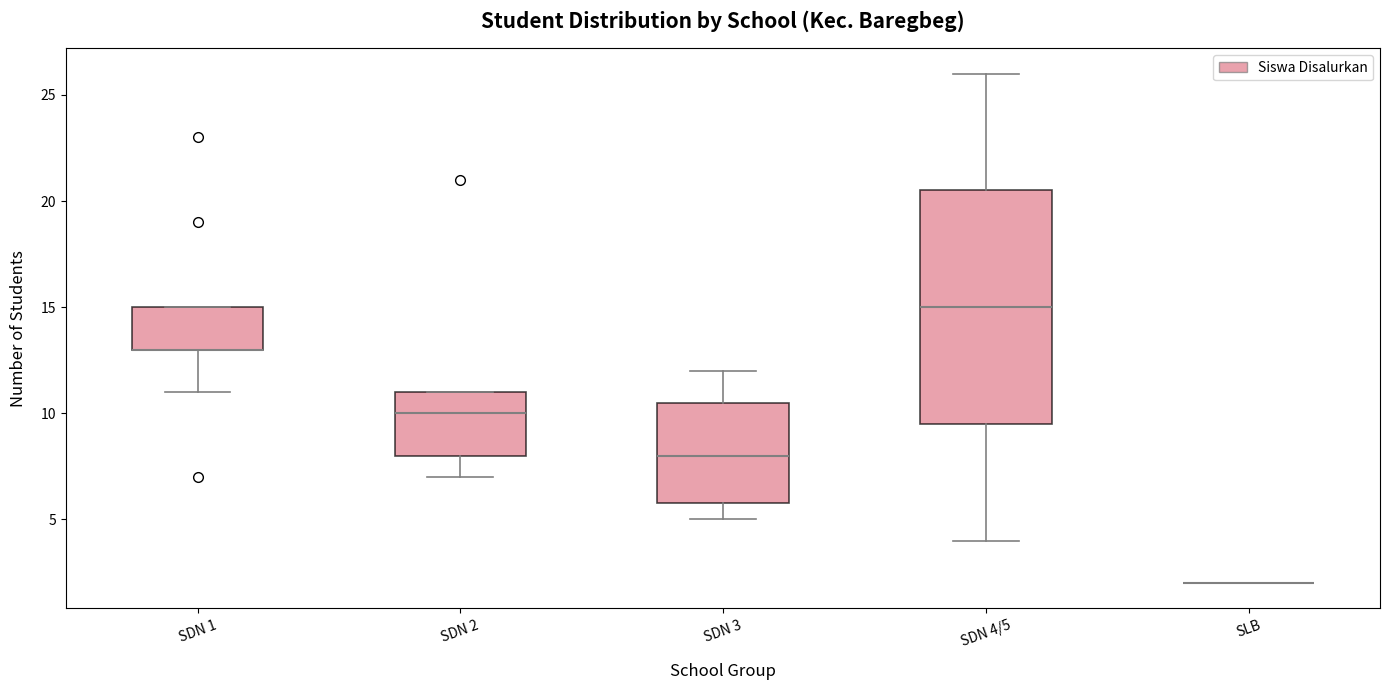

Reading left to right, transcribe this box plot: for each box, give where its median line is, the range the box spans, and where its two whiskers end, as read against the y-axis. The values are not printed on the chart, so give them approximately, as read against the axis.

SDN 1: median 13.0 (drawn on the box's lower edge), box 13.0 to 15.0, whiskers 11.0 to 15.0
SDN 2: median 10.0, box 8.0 to 11.0, whiskers 7.0 to 11.0
SDN 3: median 8.0, box 6.0 to 10.5, whiskers 5.0 to 12.0
SDN 4/5: median 15.0, box 9.5 to 20.5, whiskers 4.0 to 26.0
SLB: box collapsed to a line at 2.0, whiskers 2.0 to 2.0